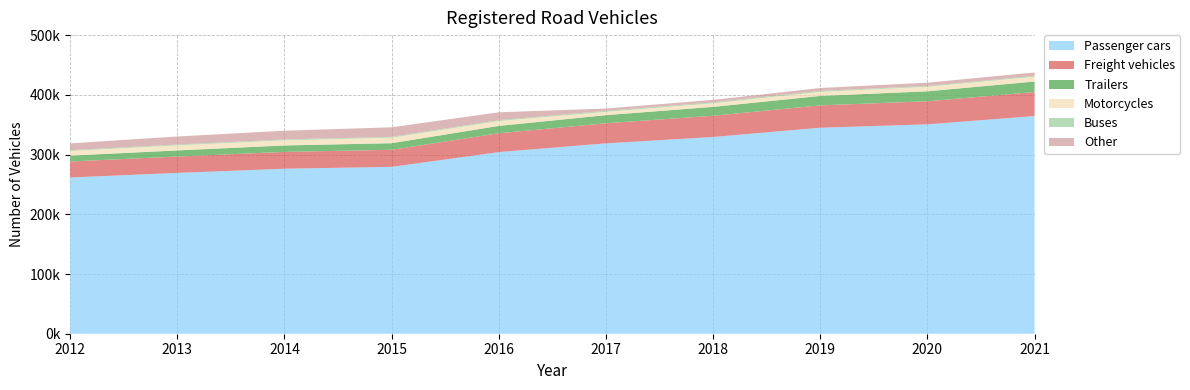

Reading left to right, transcribe all the data shown in this chart.

Passenger cars: 2012=261603	2013=269257	2014=276272	2015=279399	2016=304146	2017=318746	2018=329413	2019=344902	2020=350597	2021=364522
Freight vehicles: 2012=26802	2013=27402	2014=28175	2015=28570	2016=31525	2017=33670	2018=35565	2019=37454	2020=38623	2021=40214
Trailers: 2012=9781	2013=10255	2014=10796	2015=11035	2016=12302	2017=13581	2018=14849	2019=15835	2020=16685	2021=17538
Motorcycles: 2012=7869	2013=8473	2014=8633	2015=9280	2016=8162	2017=5575	2018=6076	2019=6781	2020=7636	2021=8094
Buses: 2012=1411	2013=1444	2014=1416	2015=1417	2016=1545	2017=1578	2018=1605	2019=1626	2020=1356	2021=1408
Other: 2012=11231	2013=13439	2014=14627	2015=15935	2016=13087	2017=3928	2018=4007	2019=4841	2020=5438	2021=5685